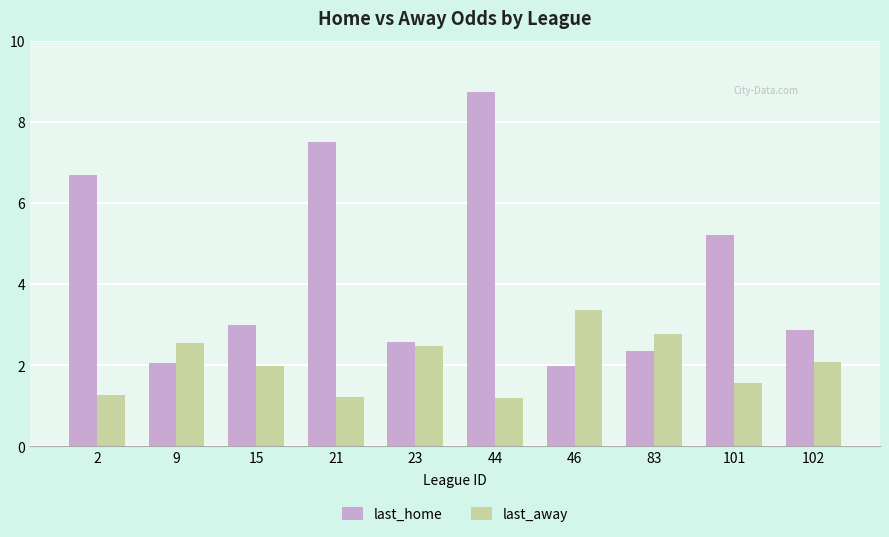

Is it true that last_home equals 3.0 at 15?

True